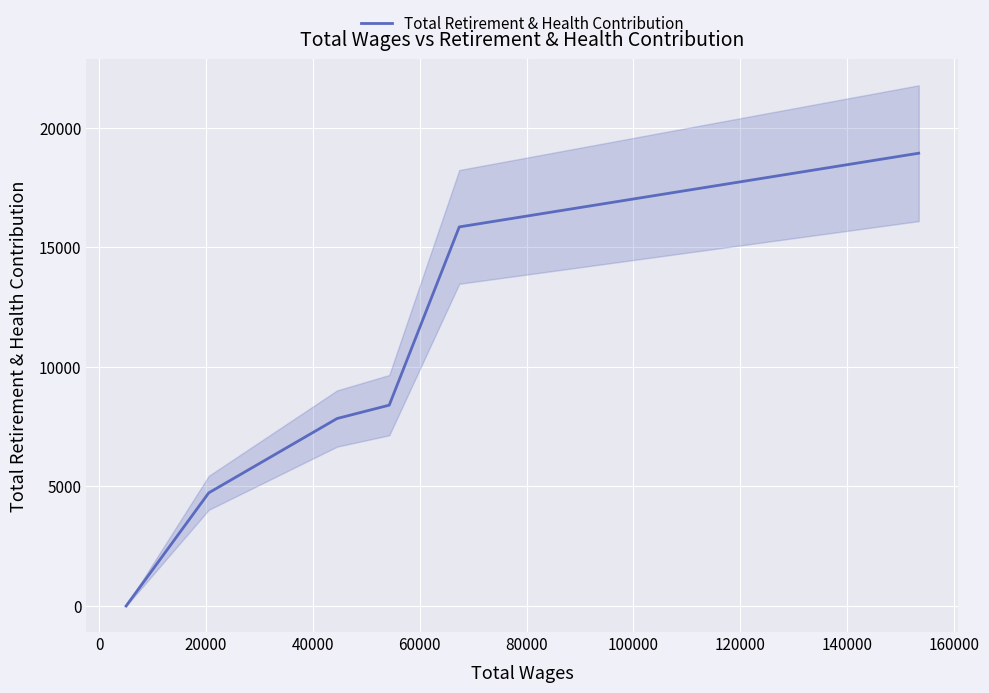

What is the maximum value for Total Retirement & Health Contribution?

18942